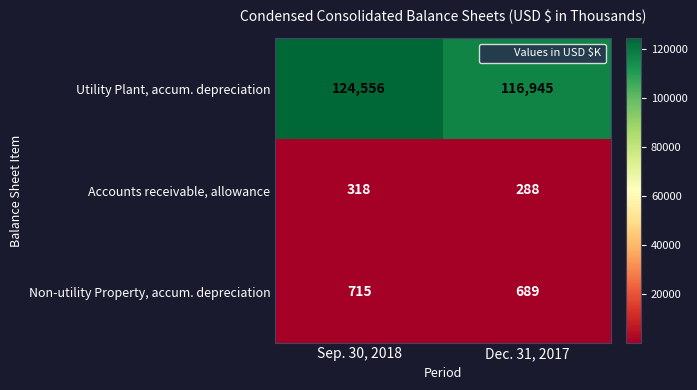

Where is Utility Plant, accum. depreciation nearest to the value 120750?

Dec. 31, 2017